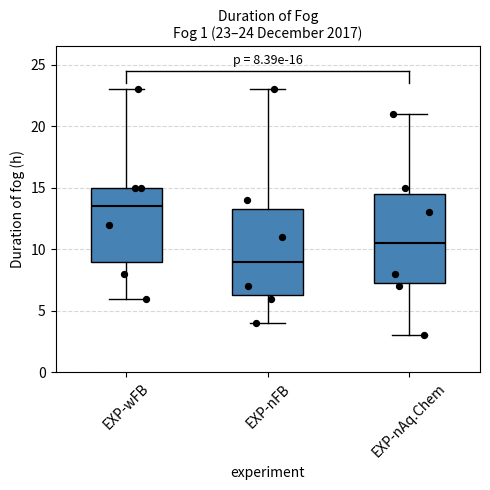

Which box's median line is the highest?

EXP-wFB